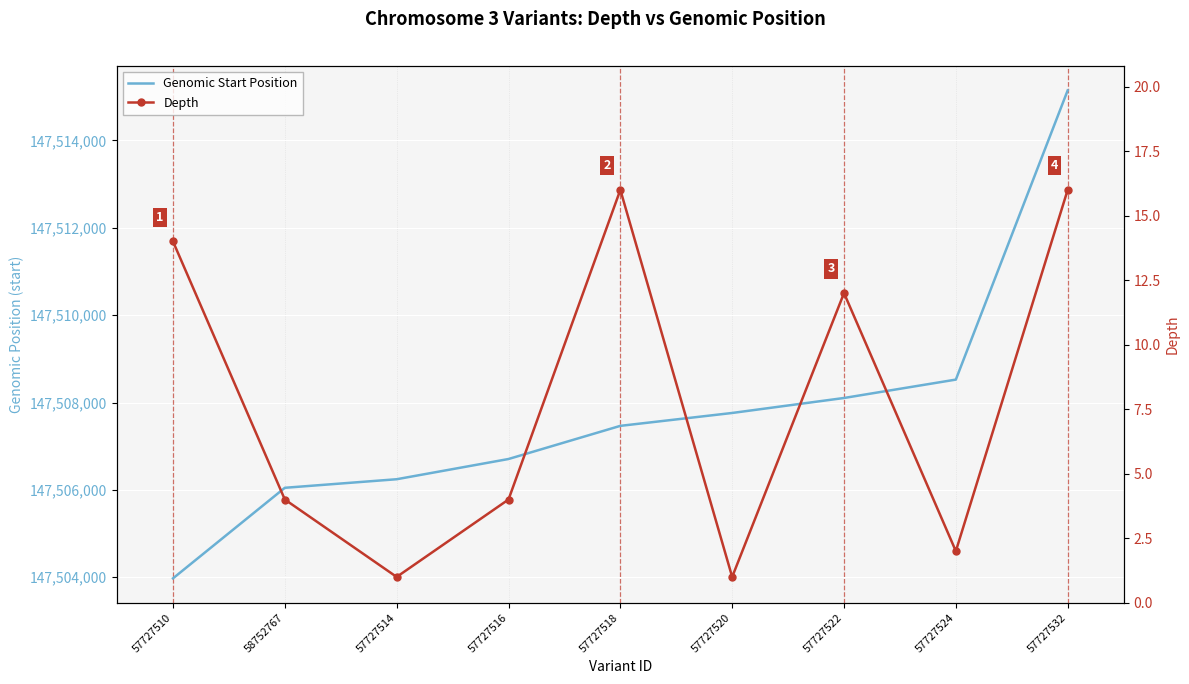

At which label does Genomic Start Position reach its peak?

57727532